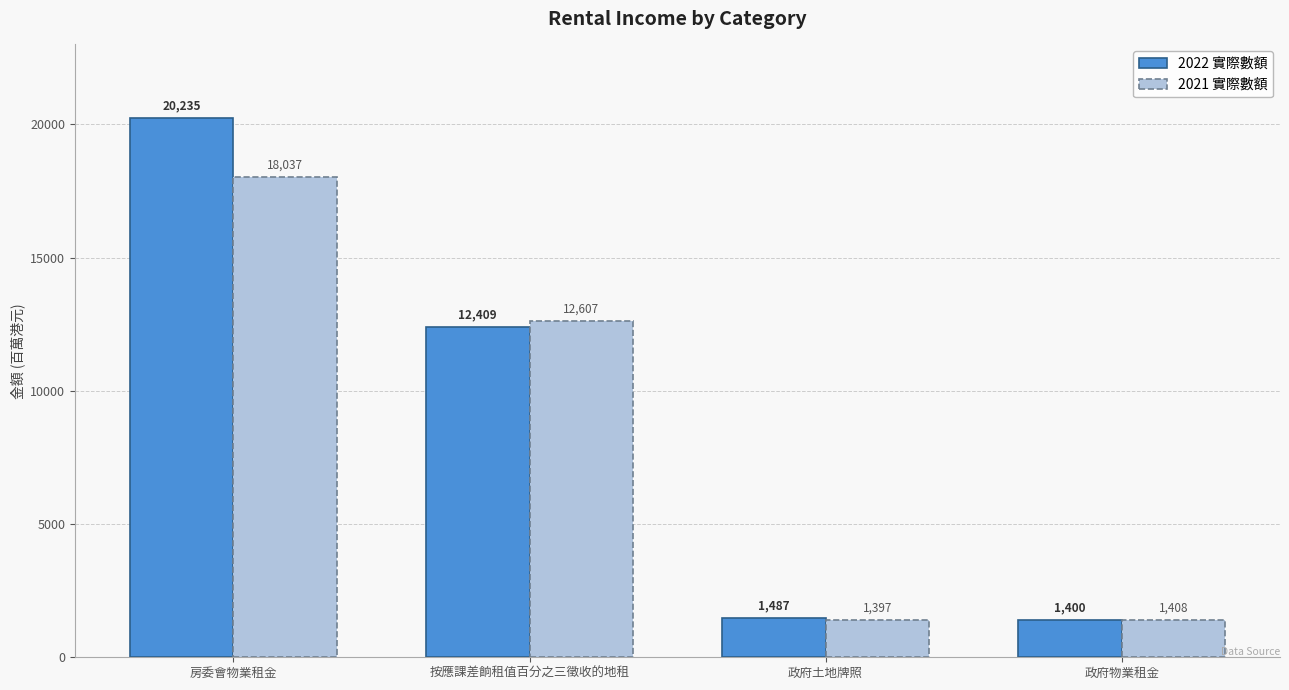

At which label is 2022 實際數額 closest to 10817?

按應課差餉租值百分之三徵收的地租